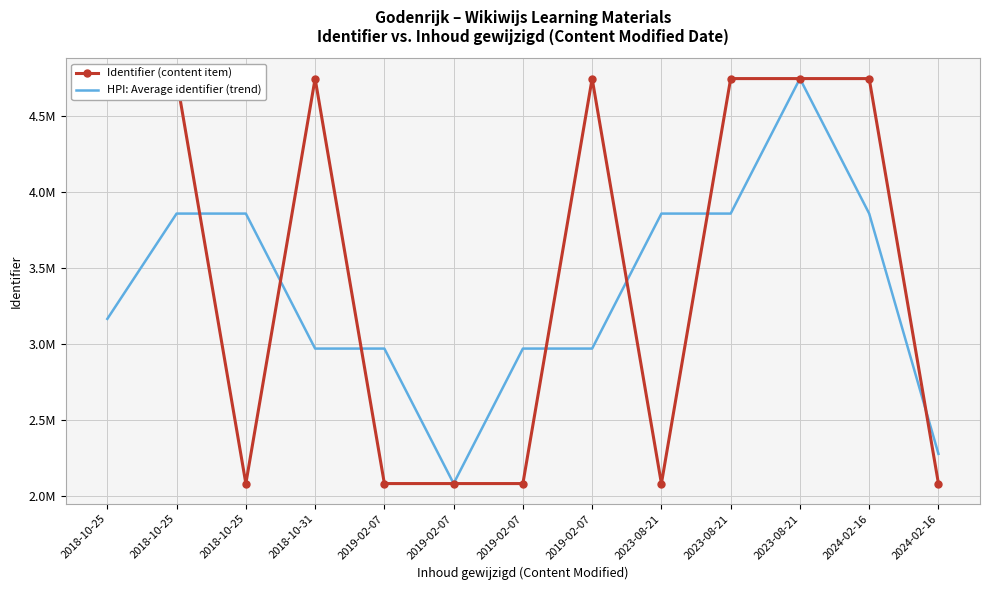

Is this an area chart (filled region under the line)?

No